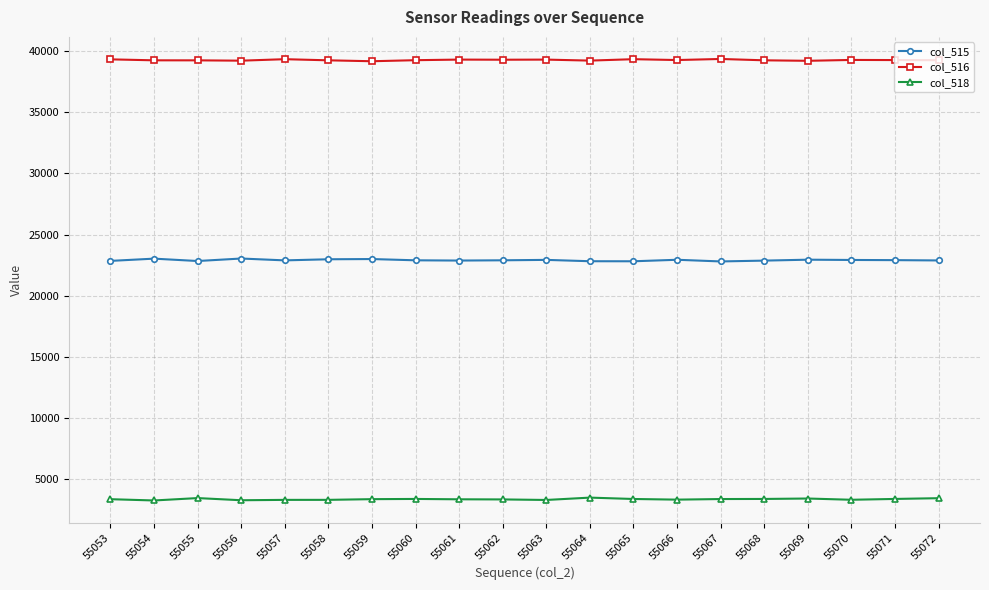

What is the difference between the highest and lowest values at 55055?

35765